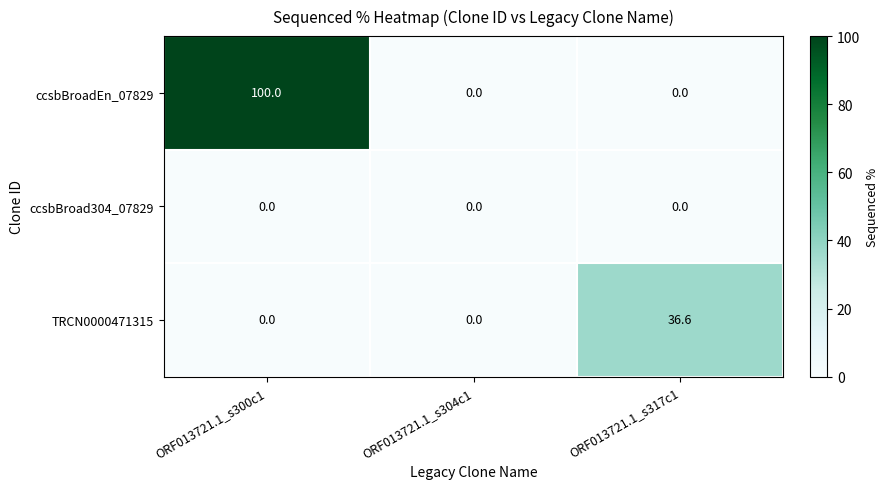

What is the spread (max minus min) of values at ORF013721.1_s300c1?

100.0